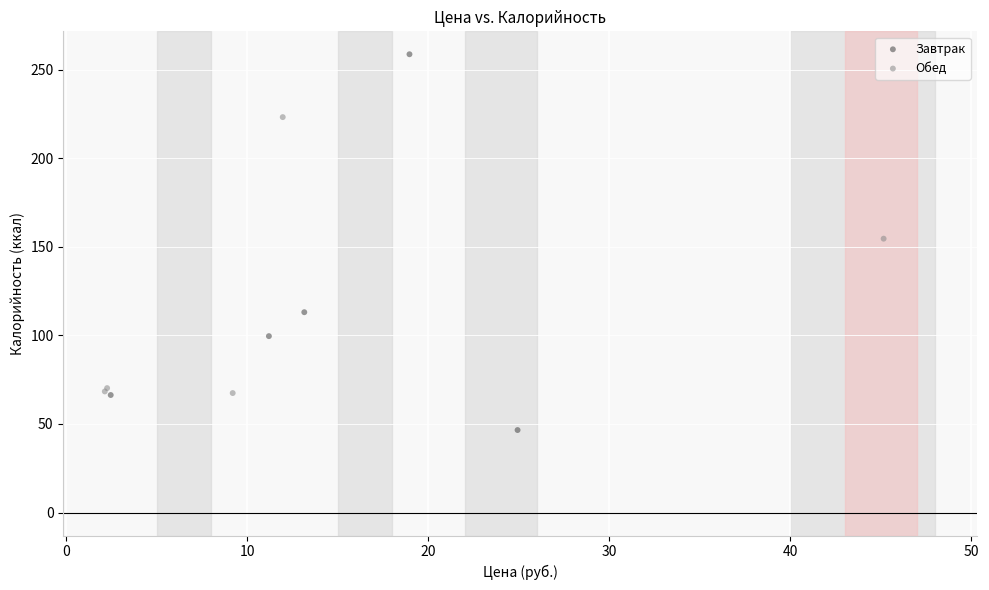

Which series contains the lowest Y value?

Завтрак